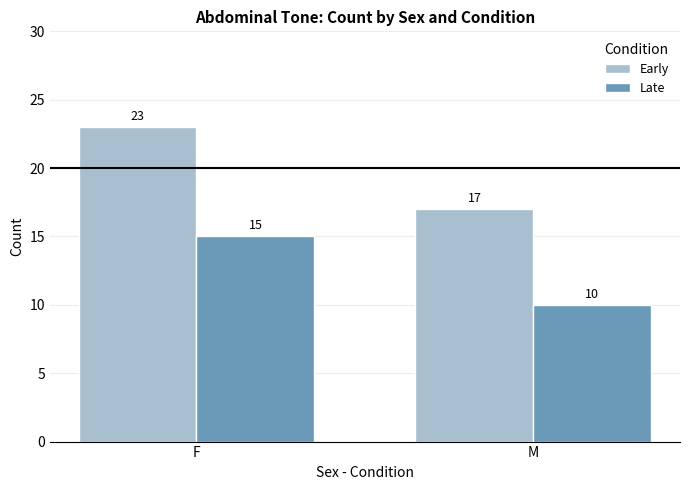

At which category is the sum across all series the highest?

F